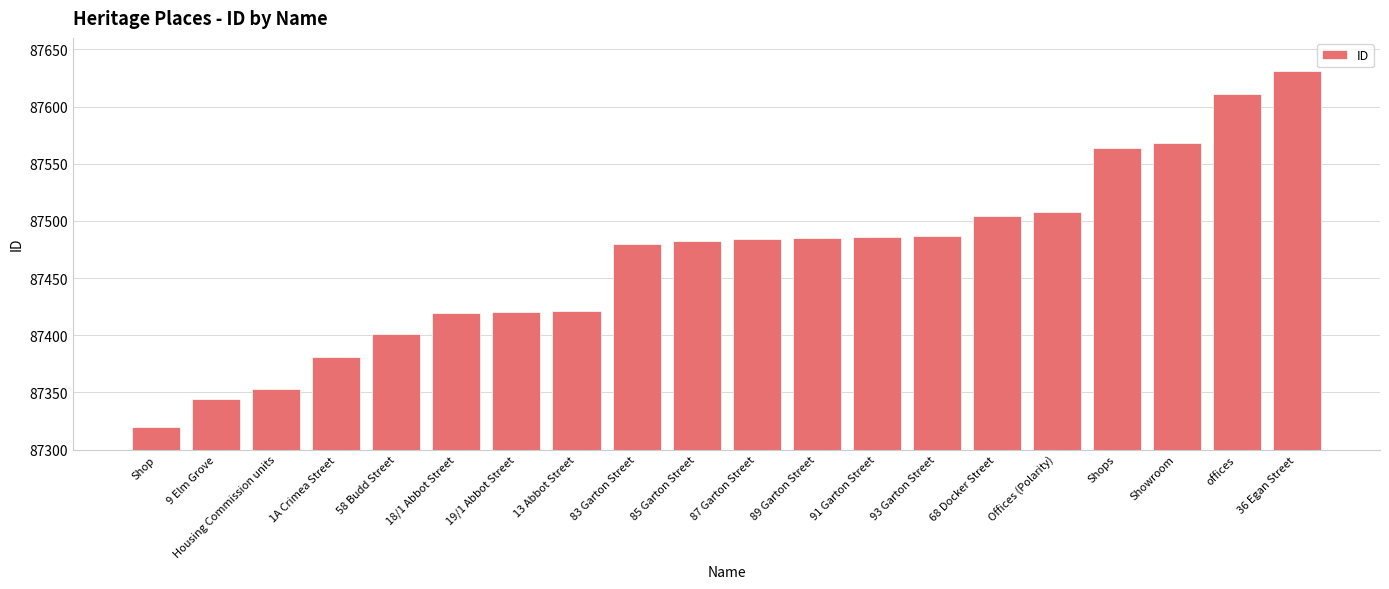

How many series are shown in this chart?

1